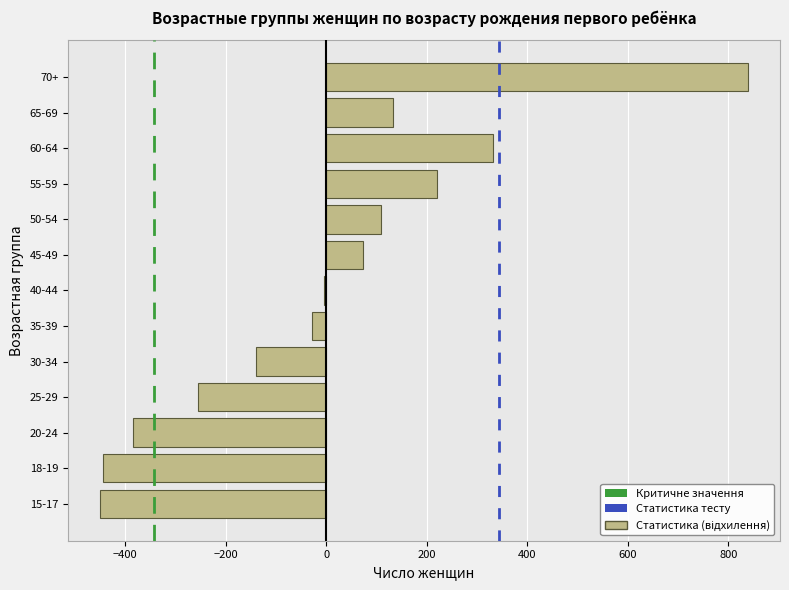

Where is the data nearest to the value 194?

55-59